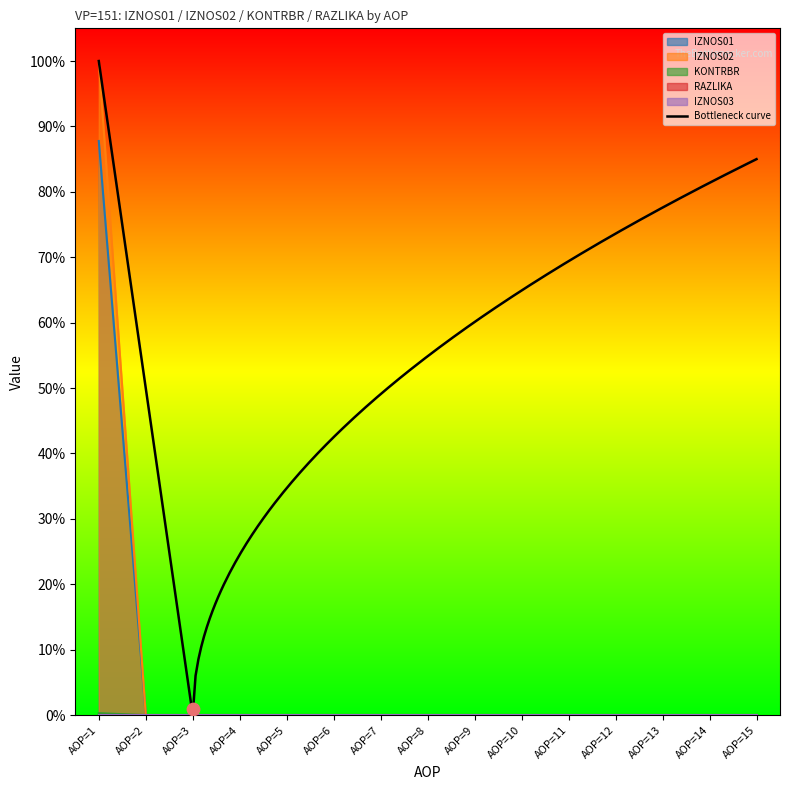

Which series contains the lowest Y value?

IZNOS01